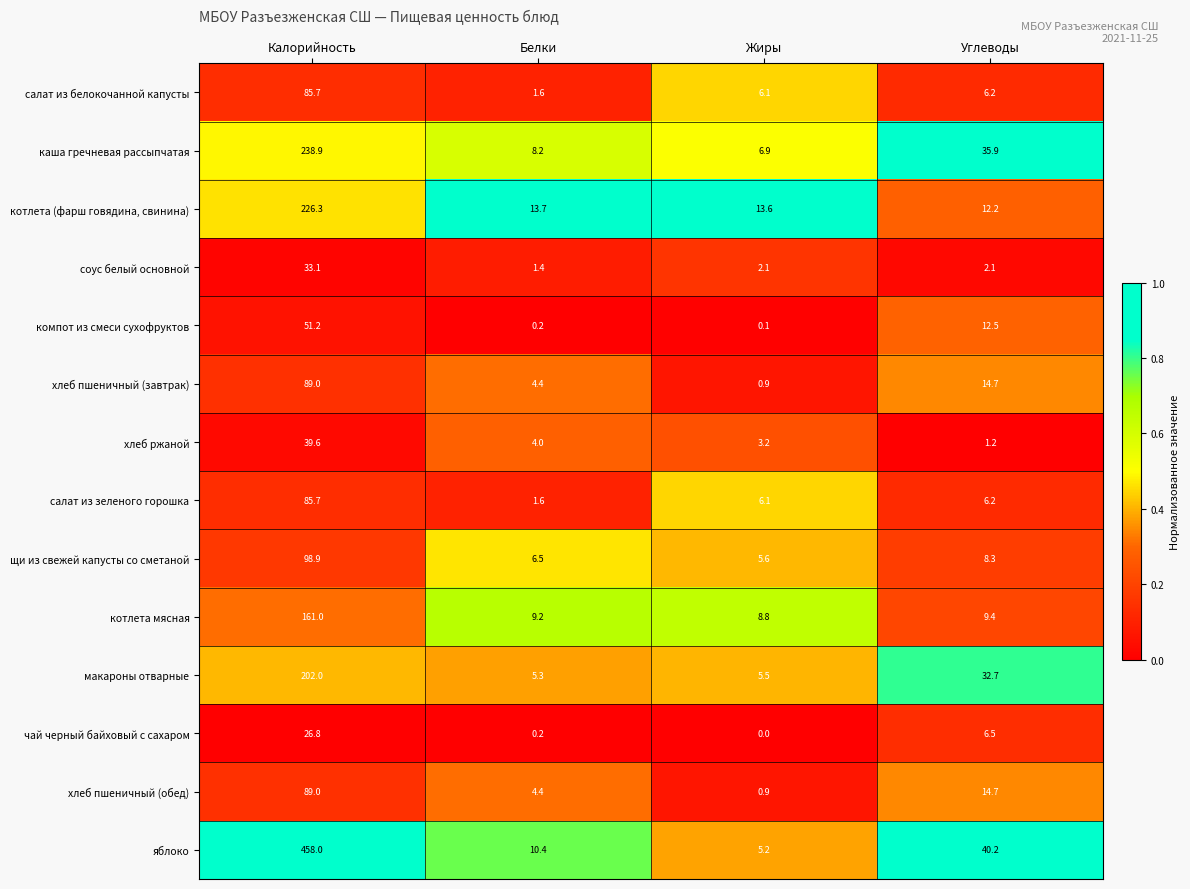

Between Белки and Жиры, which series saw the biggest shift?

яблоко